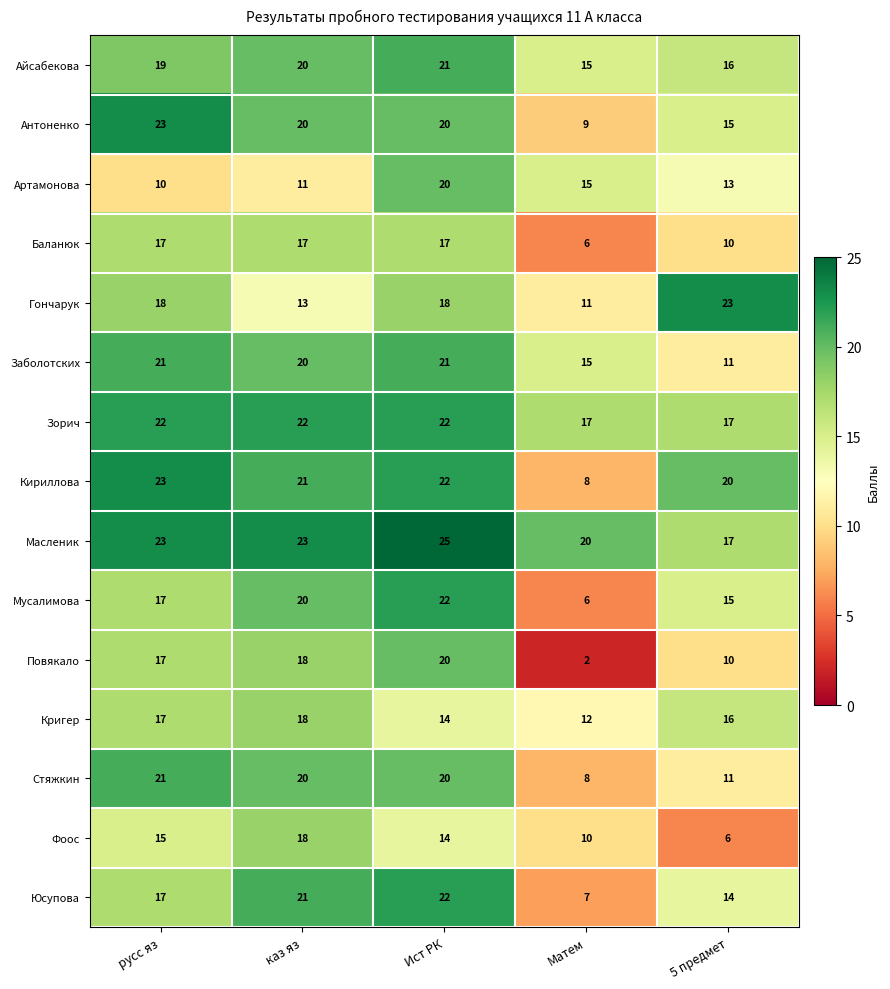

What is the difference between the maximum and minimum values in the Антоненко series?

14